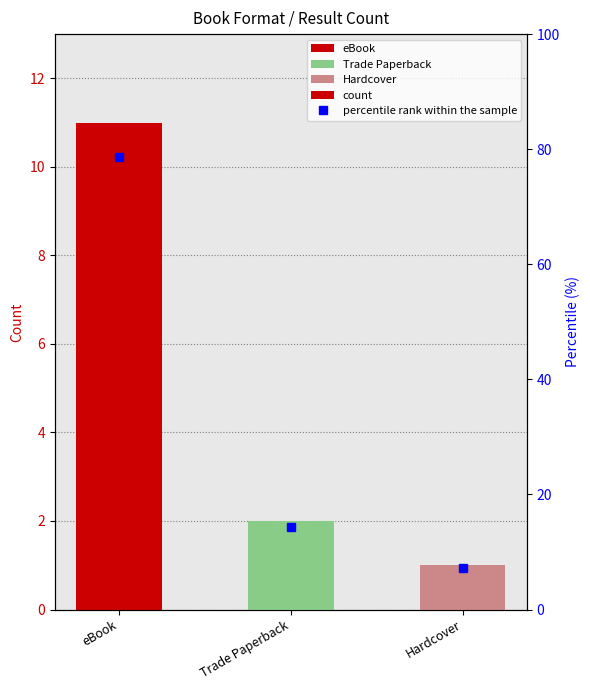

List the labels in order of percentile rank within the sample value, largest first.

eBook, Trade Paperback, Hardcover